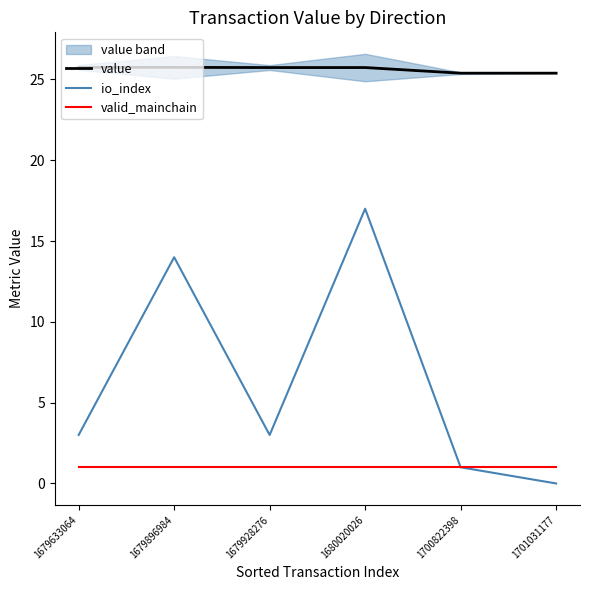

True or false: value and valid_mainchain cross at least once.

False